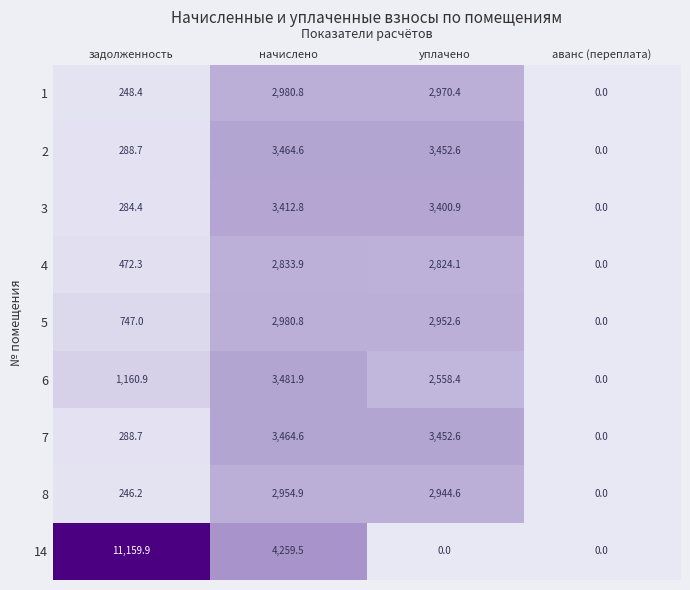

At which label does 5 first exceed 2952?

начислено